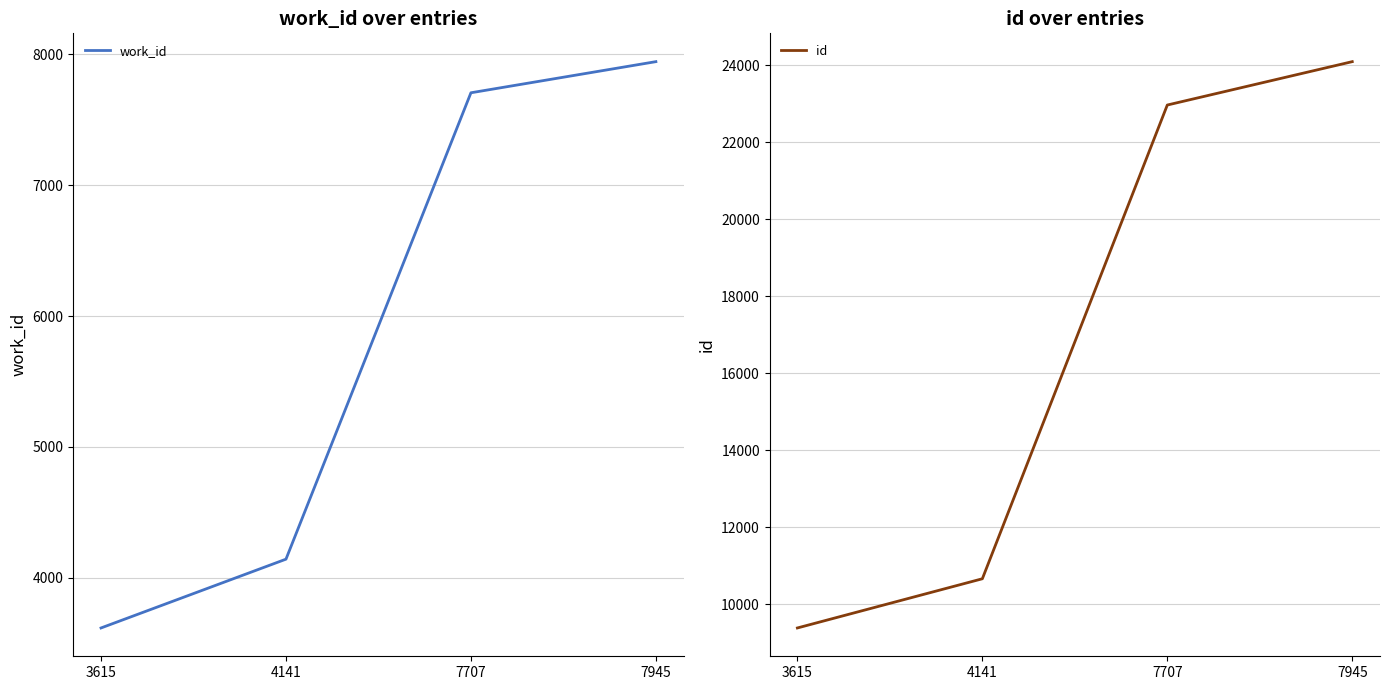

What is the value of the work_id point at the 1st from the left?

3615